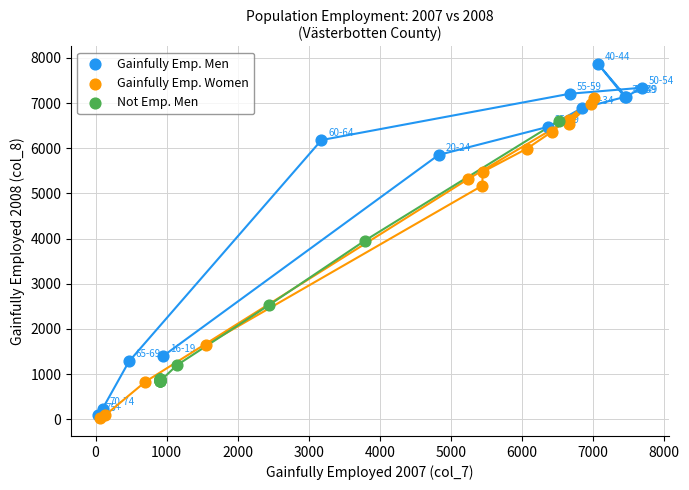

Which series has the largest Y range (max minus min)?

Gainfully Emp. Men